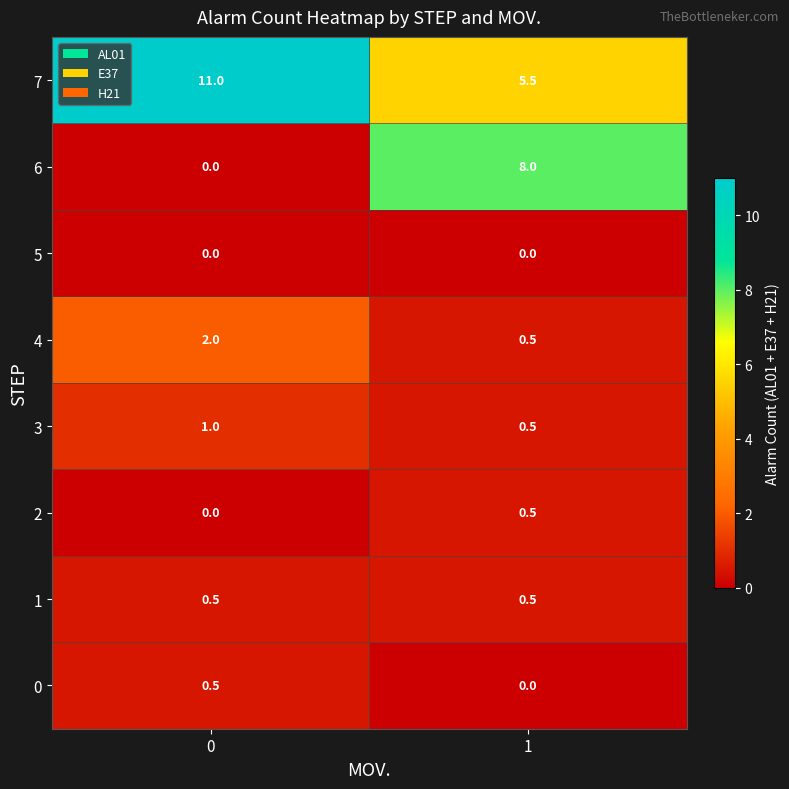

How many categories are shown in the chart?

2